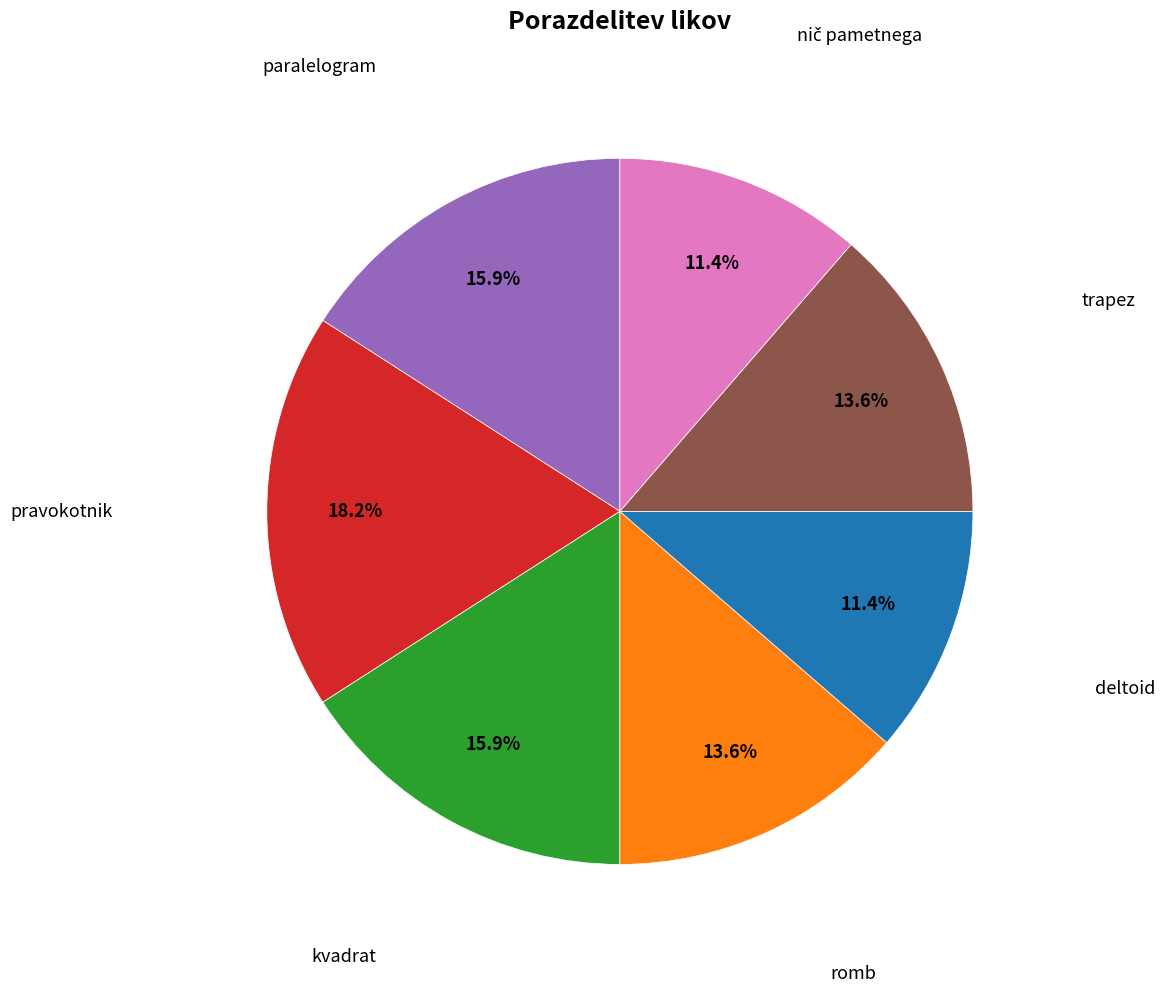

What percentage is the paralelogram slice, to the nearest percent?

16%